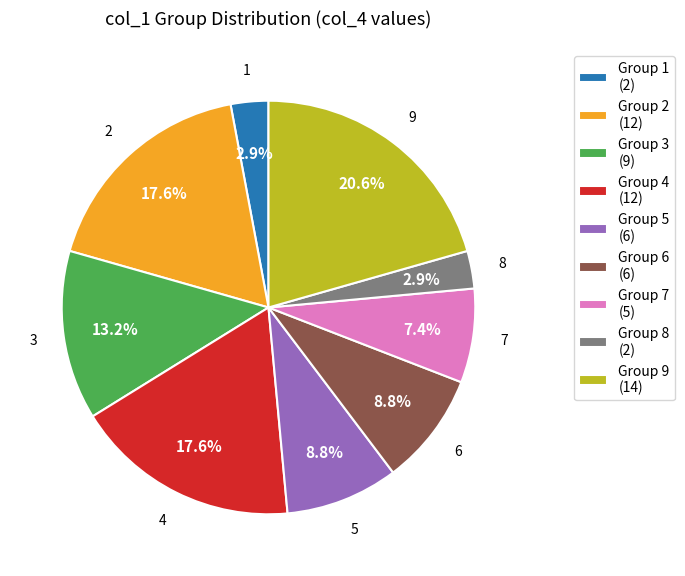

What percentage is NOT represented by Group 4 (12)?

82.4%